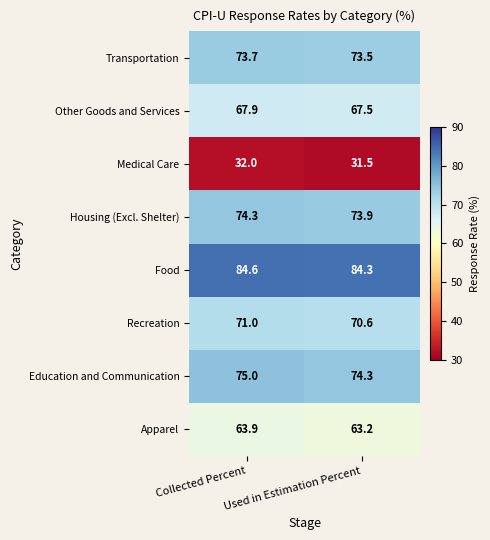

What is the difference between the Food values at Collected Percent and Used in Estimation Percent?

0.3